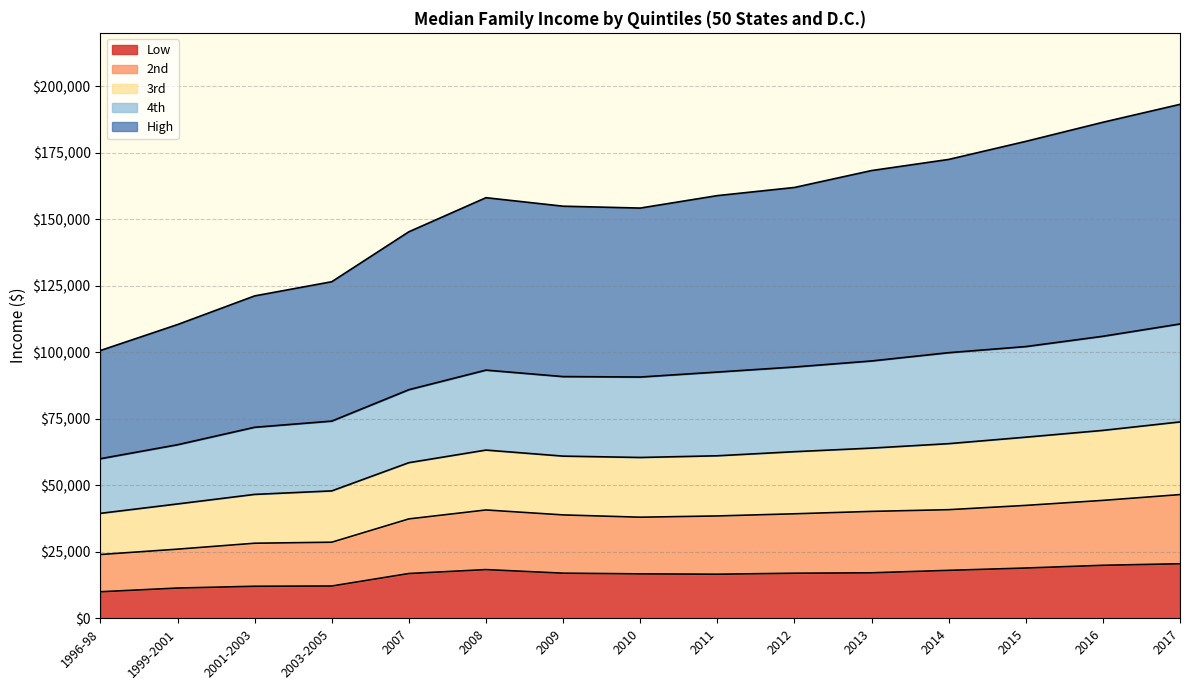

List the labels in order of 3rd value, smallest first.

1996-98, 1999-2001, 2001-2003, 2003-2005, 2007, 2010, 2009, 2011, 2012, 2008, 2013, 2014, 2015, 2016, 2017